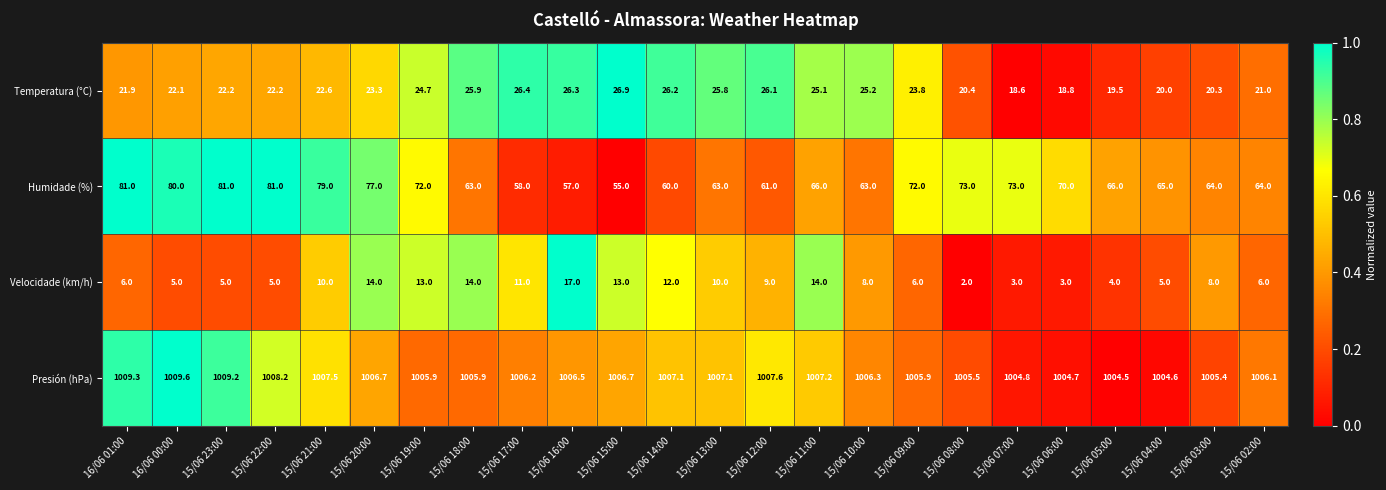

Is it true that Velocidade (km/h) equals 13.5 at 15/06 03:00?

False